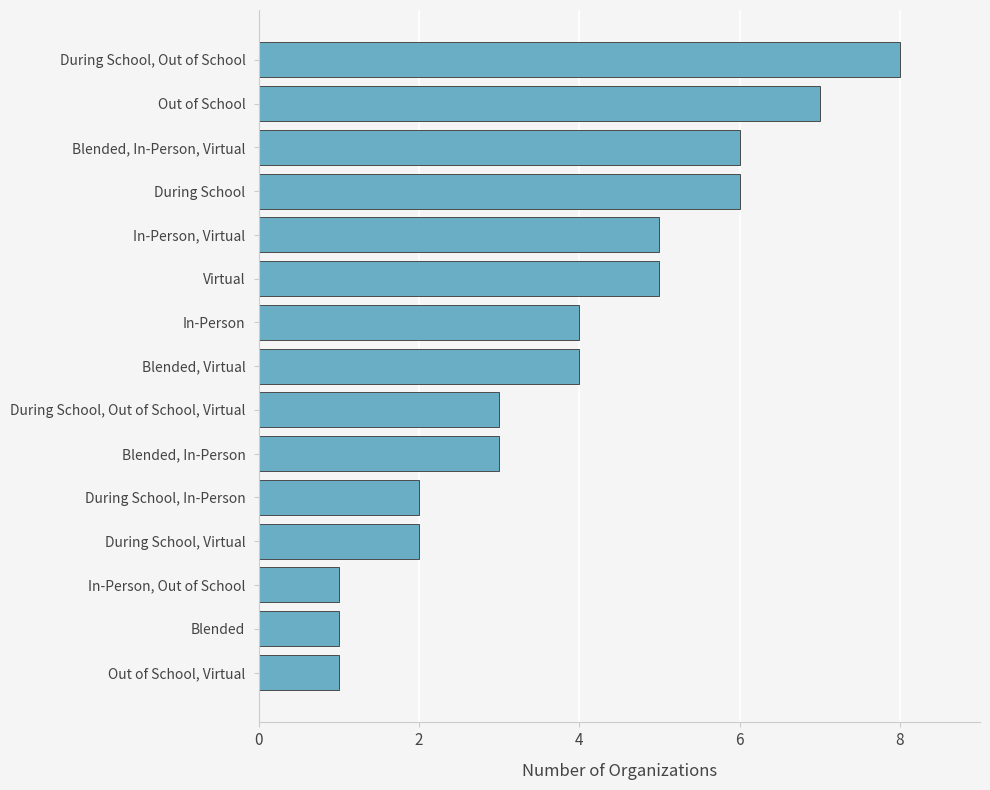

How many data points are less than 4?

7